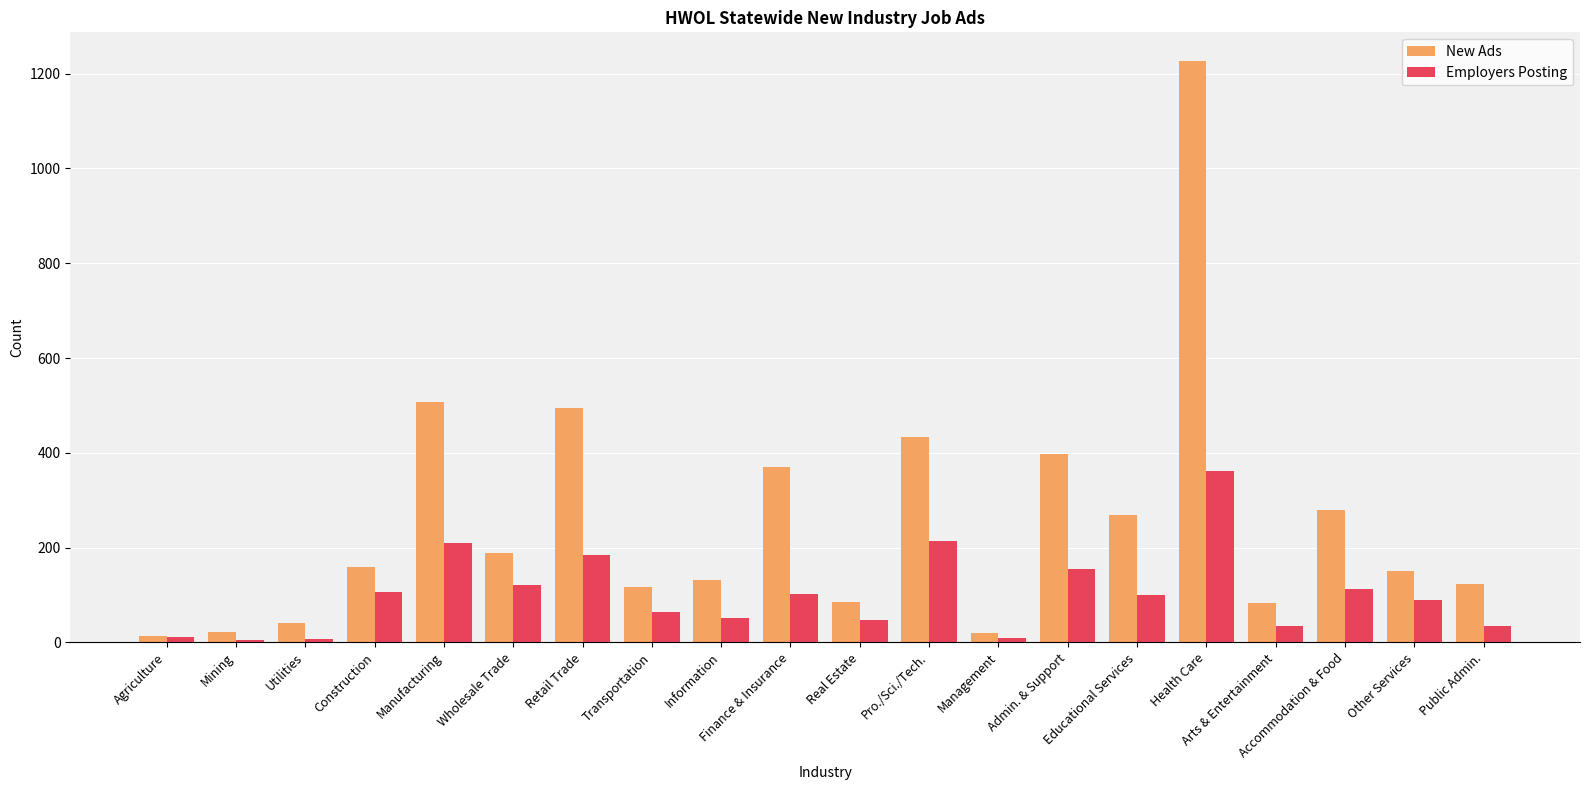

Which series has the largest range (max minus min)?

New Ads